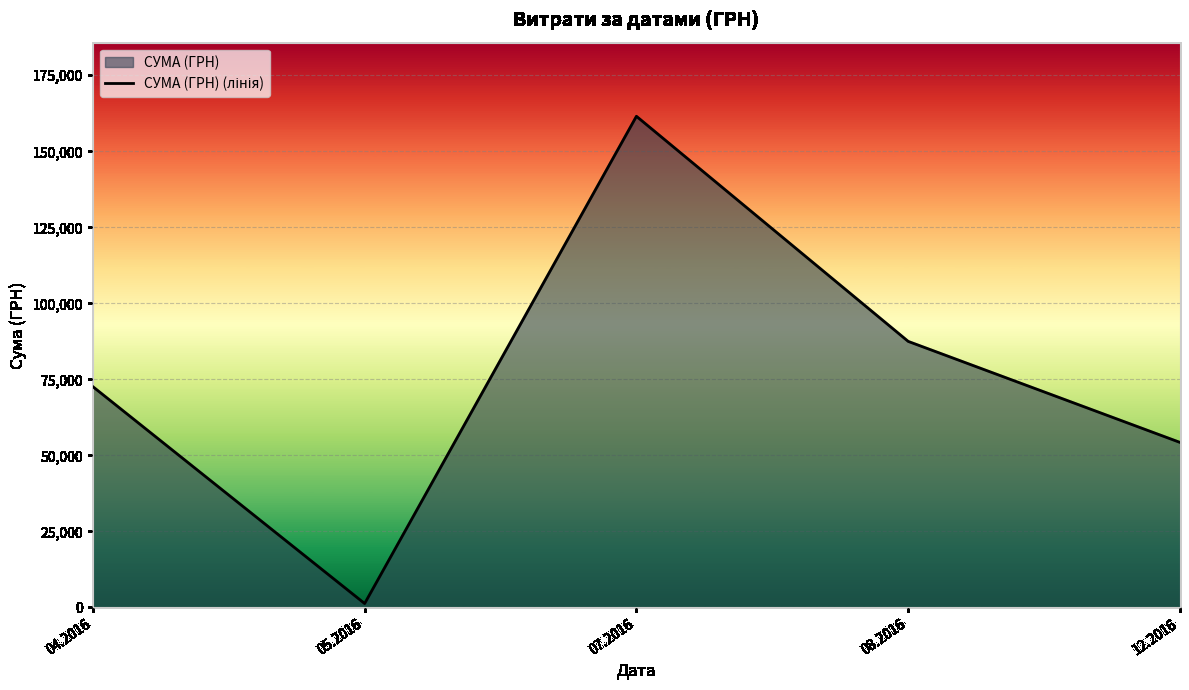

What is the sum of all values?

377077.4